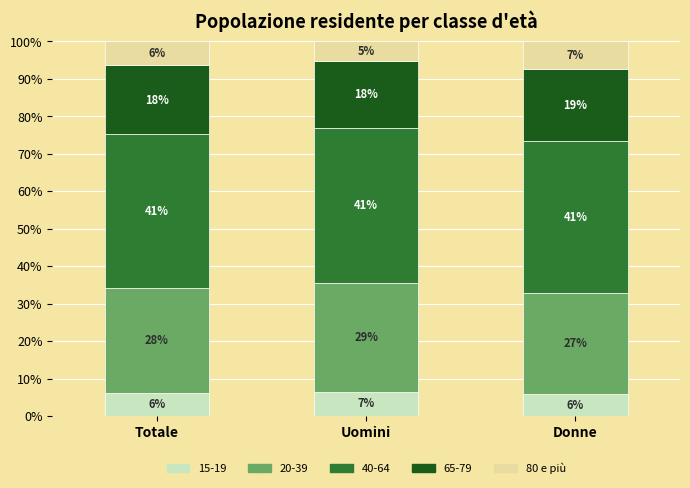

Are the bars horizontal?

No